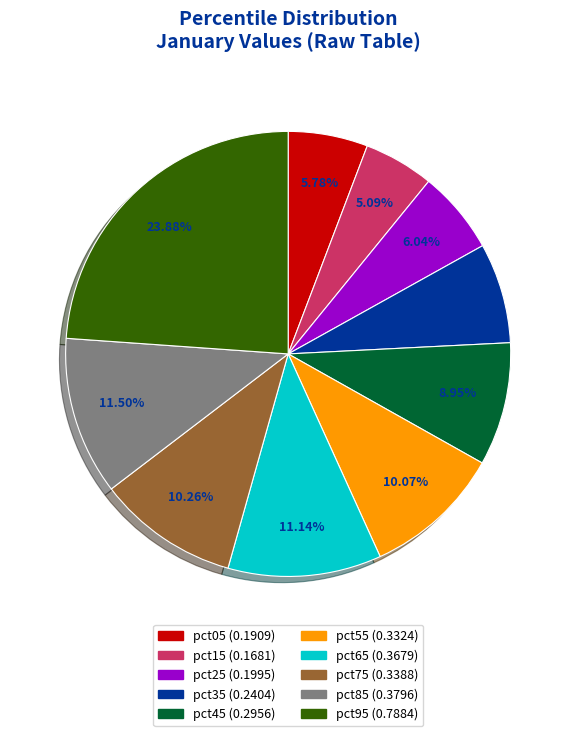

Does pct95 represent more than half of the total?

No